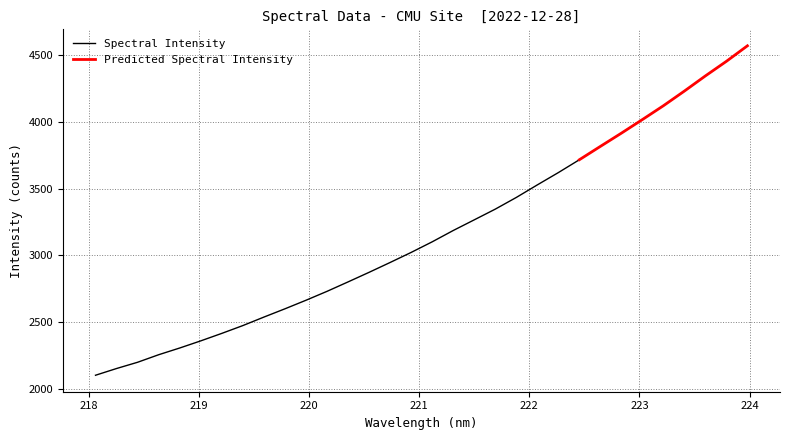

What is the label of the 10th point from the right?

222.263